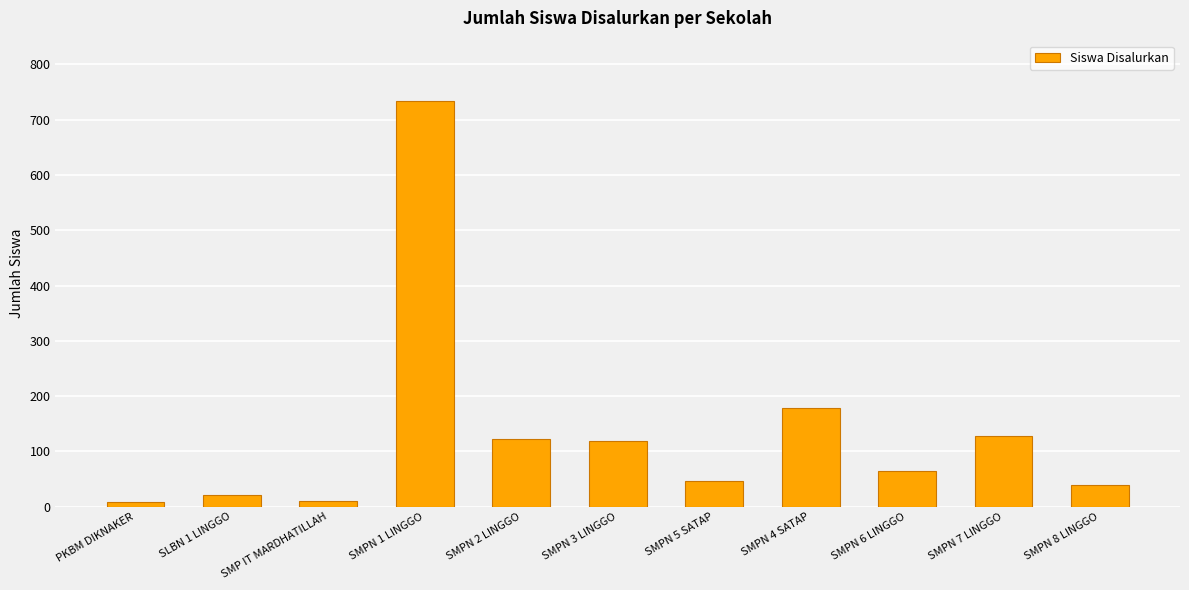

At which label is the value closest to 370?

SMPN 4 SATAP